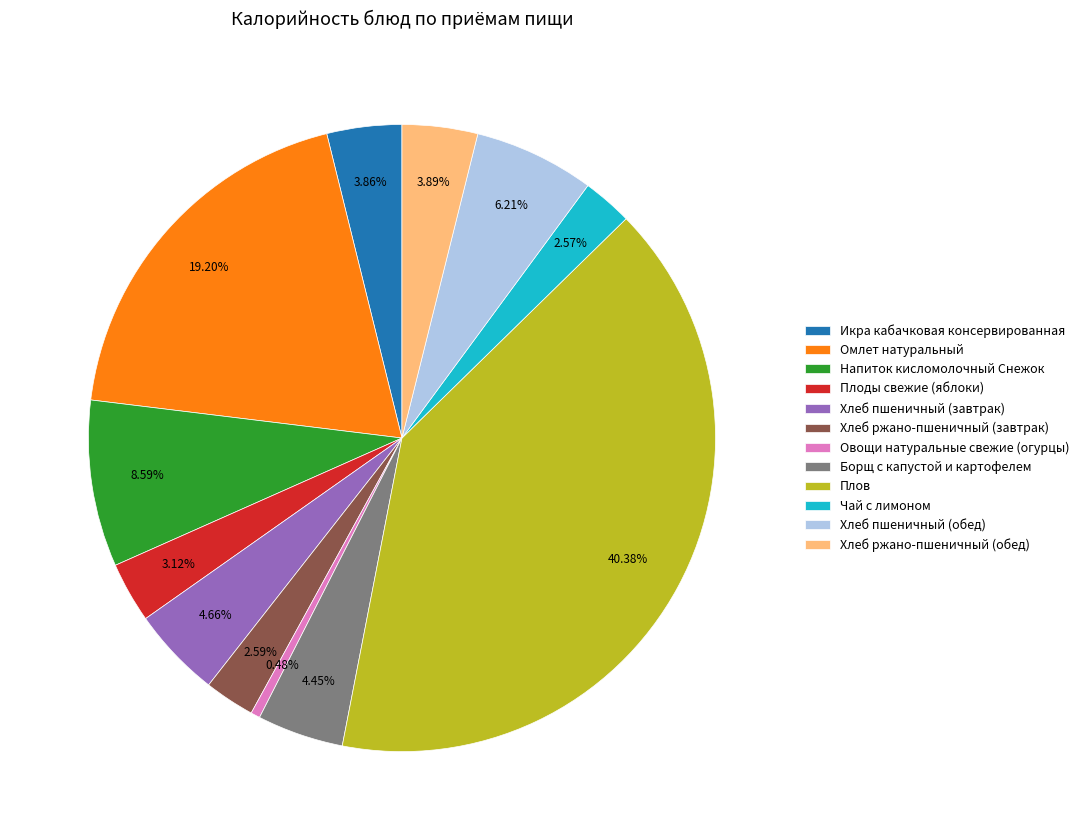

To the nearest percent, what is the combined percentage of Плов and Хлеб ржано-пшеничный (завтрак)?

43%